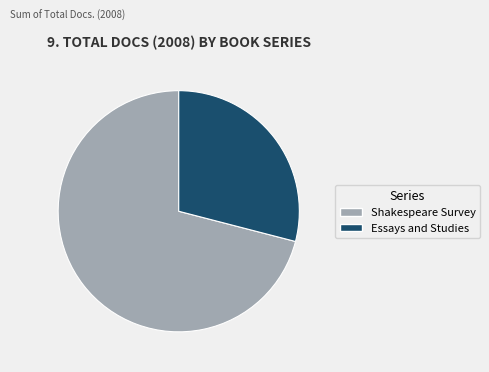

Count the number of slices in the pie.

2